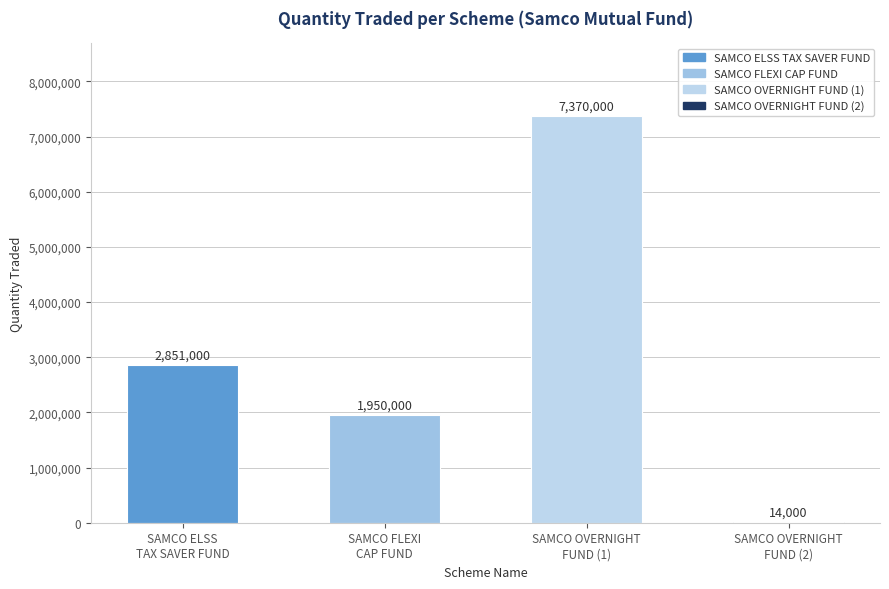

Is it true that the value at SAMCO ELSS
TAX SAVER FUND is 2851000?

True